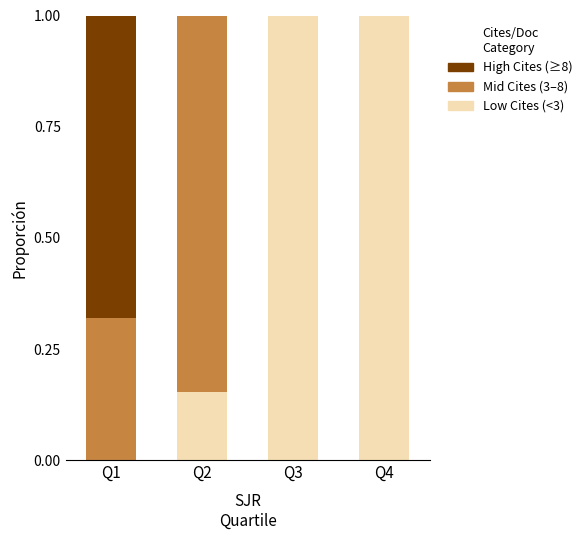

What is the total value across all series at Q1?

1.0